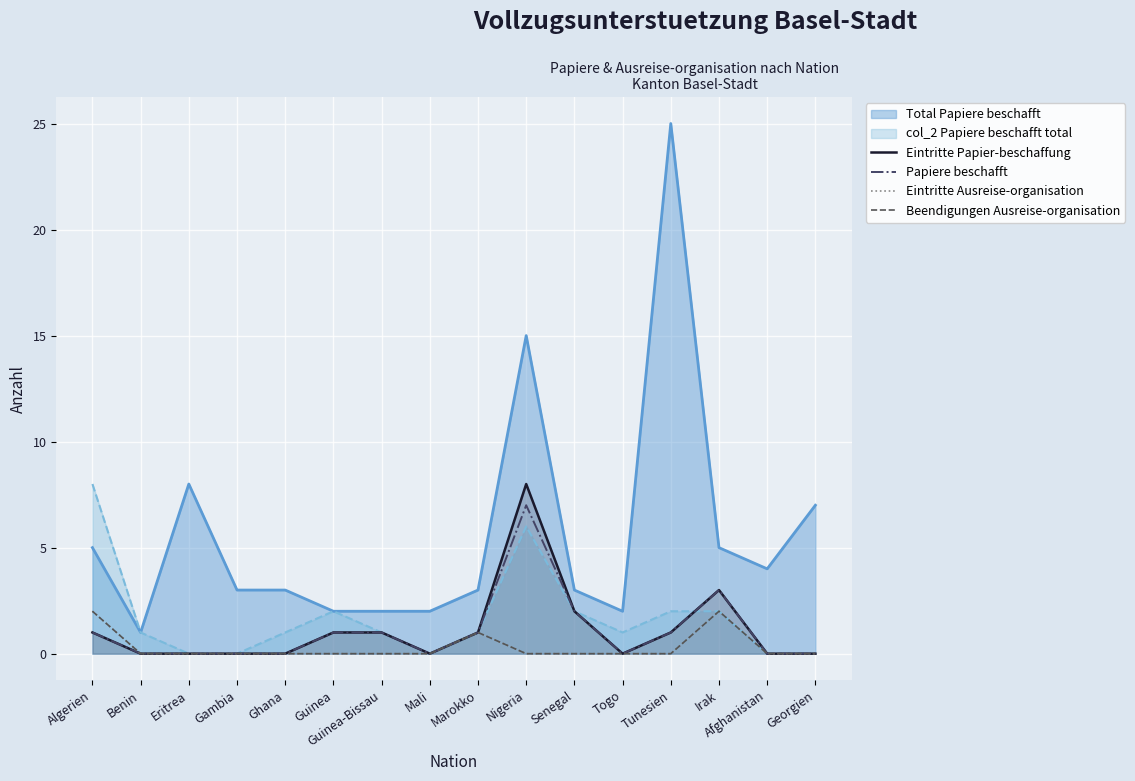

What is the difference between the Eintritte Ausreise-organisation values at Tunesien and Irak?

2